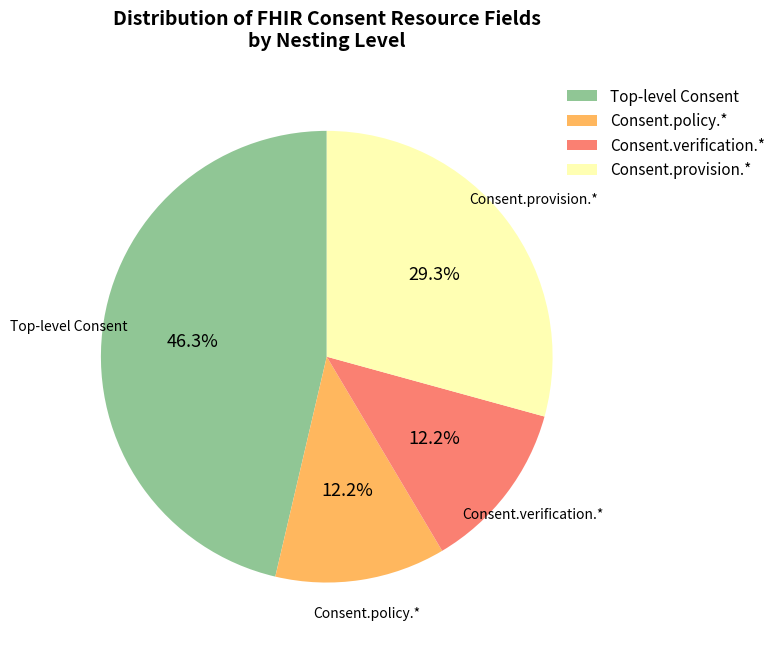

What portion of the pie excludes Consent.verification.*?

87.8%